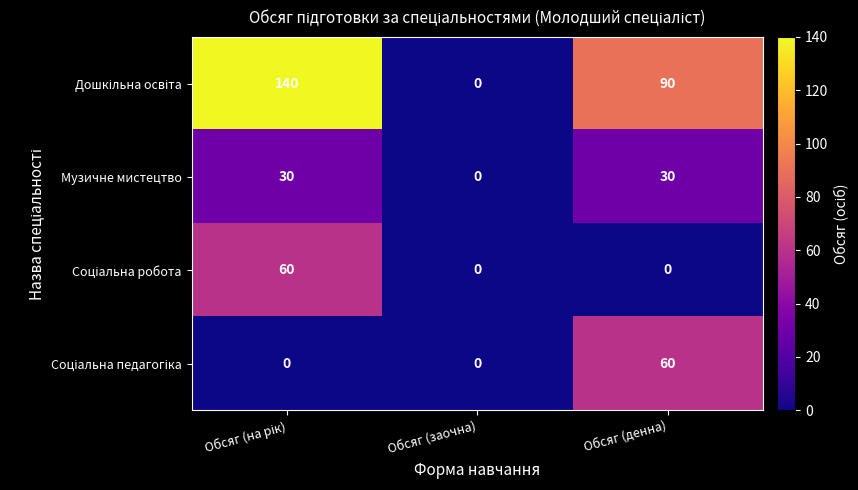

What is the greatest value displayed?

140